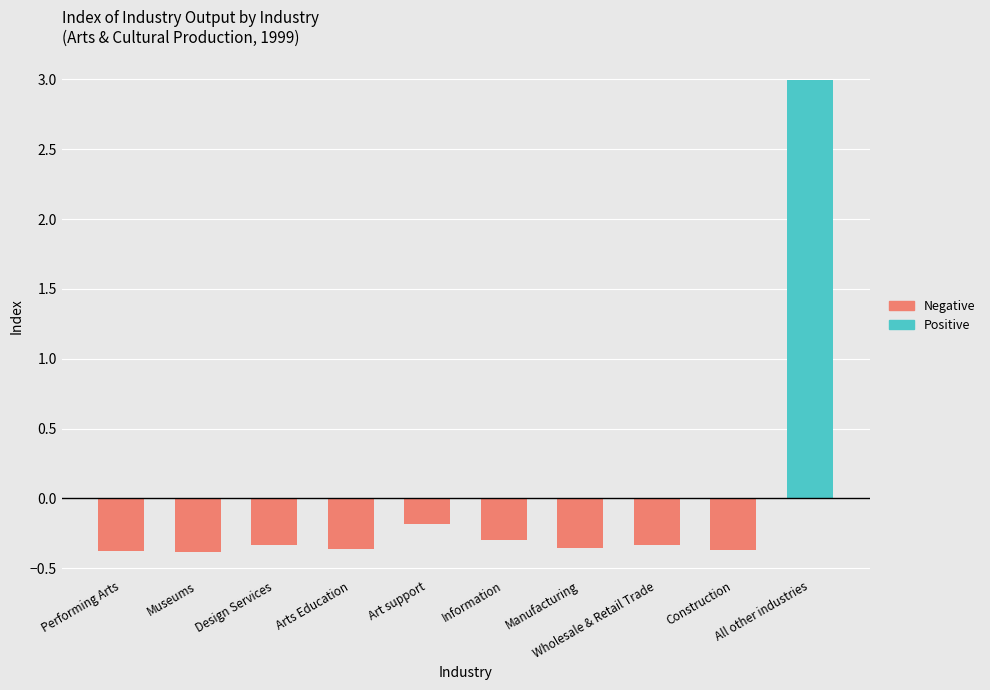

What is the total value across all series at Design Services?

-0.3